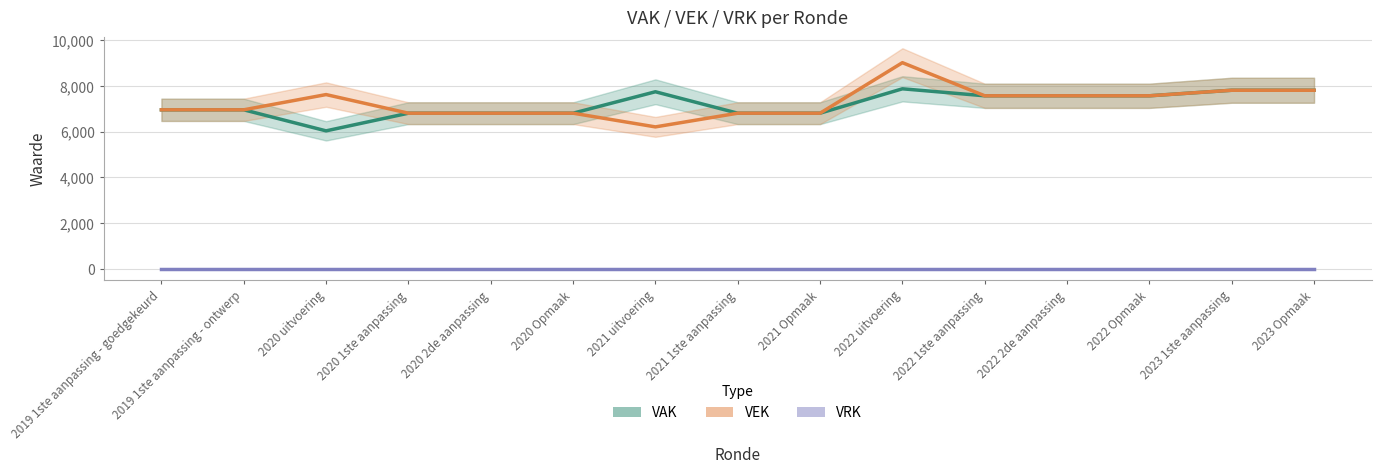

Reading left to right, extract all data points from this chart.

VAK: 6950	6950	6031	6802	6802	6802	7738	6802	6802	7867	7562	7562	7562	7804	7804
VEK: 6950	6950	7615	6802	6802	6802	6204	6802	6802	9008	7562	7562	7562	7804	7804
VRK: 0	0	0	0	0	0	0	0	0	0	0	0	0	0	0